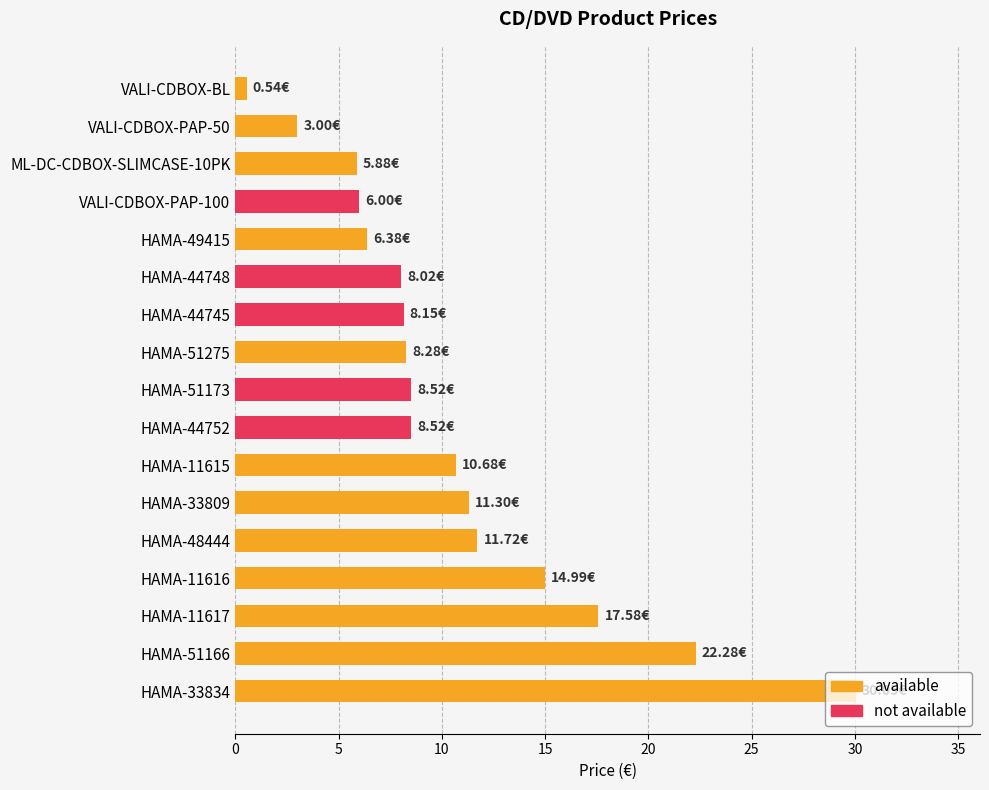

Reading right to left, list all the values displayed in this chart.

HAMA-33834=30.0	HAMA-51166=22.3	HAMA-11617=17.6	HAMA-11616=15.0	HAMA-48444=11.7	HAMA-33809=11.3	HAMA-11615=10.7	HAMA-44752=8.5	HAMA-51173=8.5	HAMA-51275=8.3	HAMA-44745=8.1	HAMA-44748=8.0	HAMA-49415=6.4	VALI-CDBOX-PAP-100=6.0	ML-DC-CDBOX-SLIMCASE-10PK=5.9	VALI-CDBOX-PAP-50=3.0	VALI-CDBOX-BL=0.5